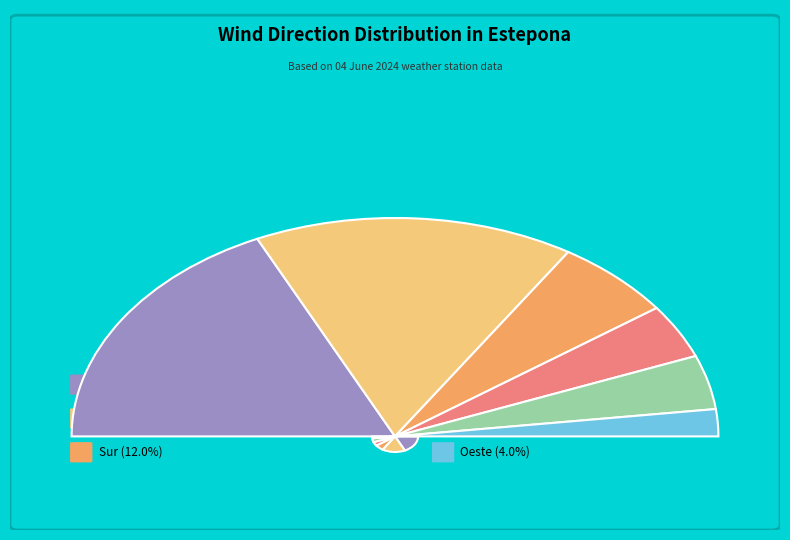

Rank the categories by value from lowest to highest.

Oeste, Sudeste, Sudoeste, Sur, Este, Nordeste